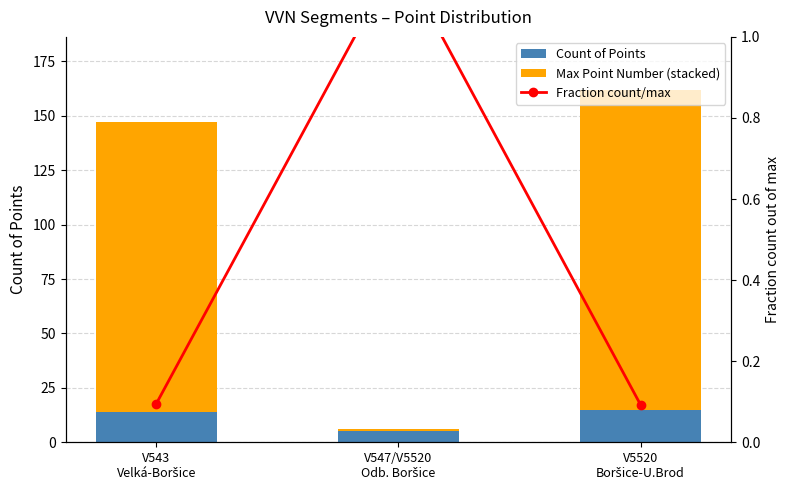

True or false: Fraction count/max has a value of 0.0 at V5520
Boršice-U.Brod.

False